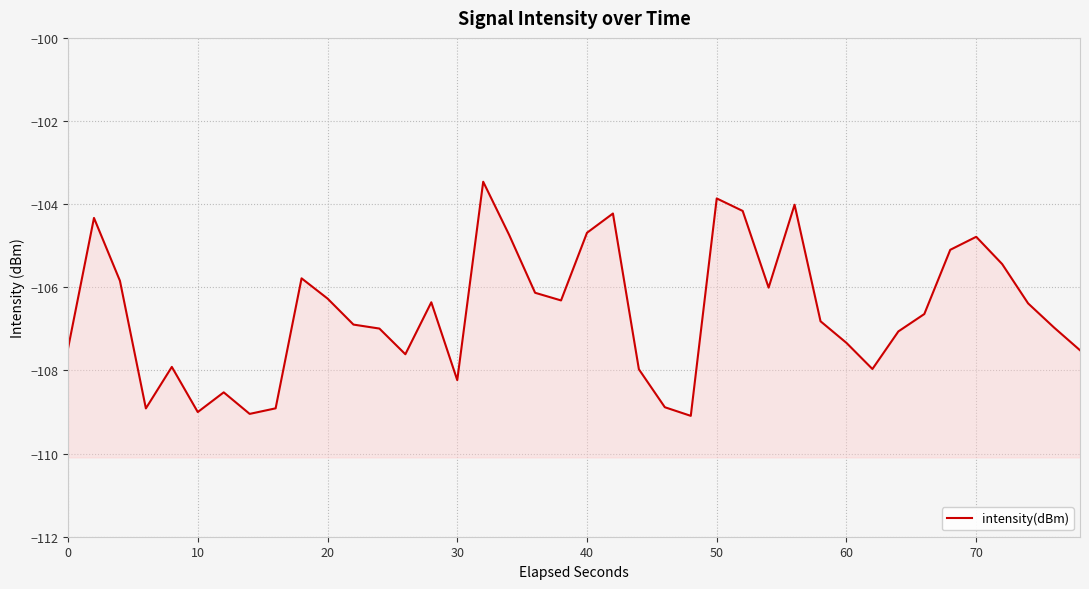

True or false: the data shows -164.5 at 30.

False